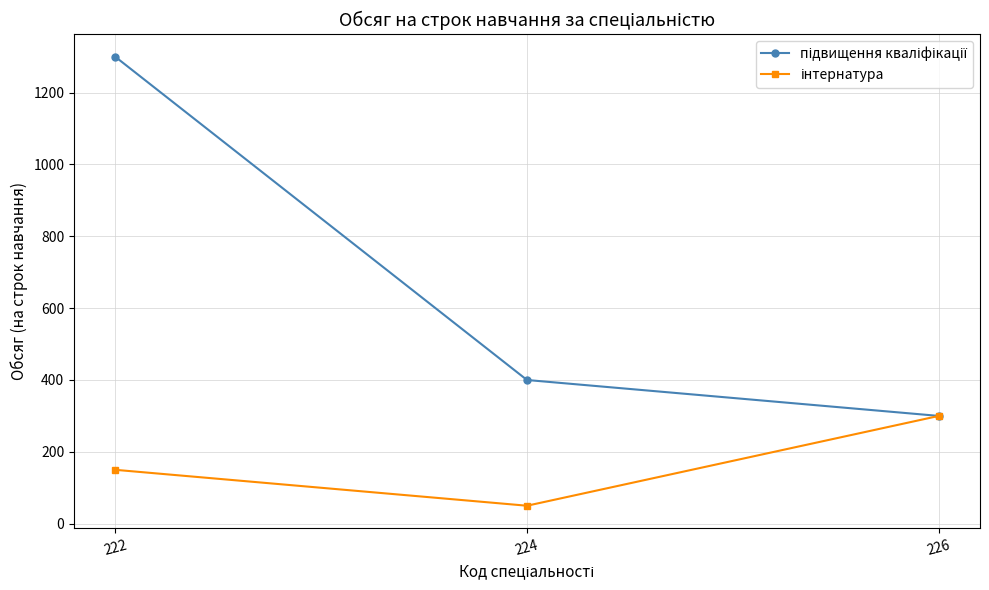

Which label corresponds to the smallest value in the chart?

224